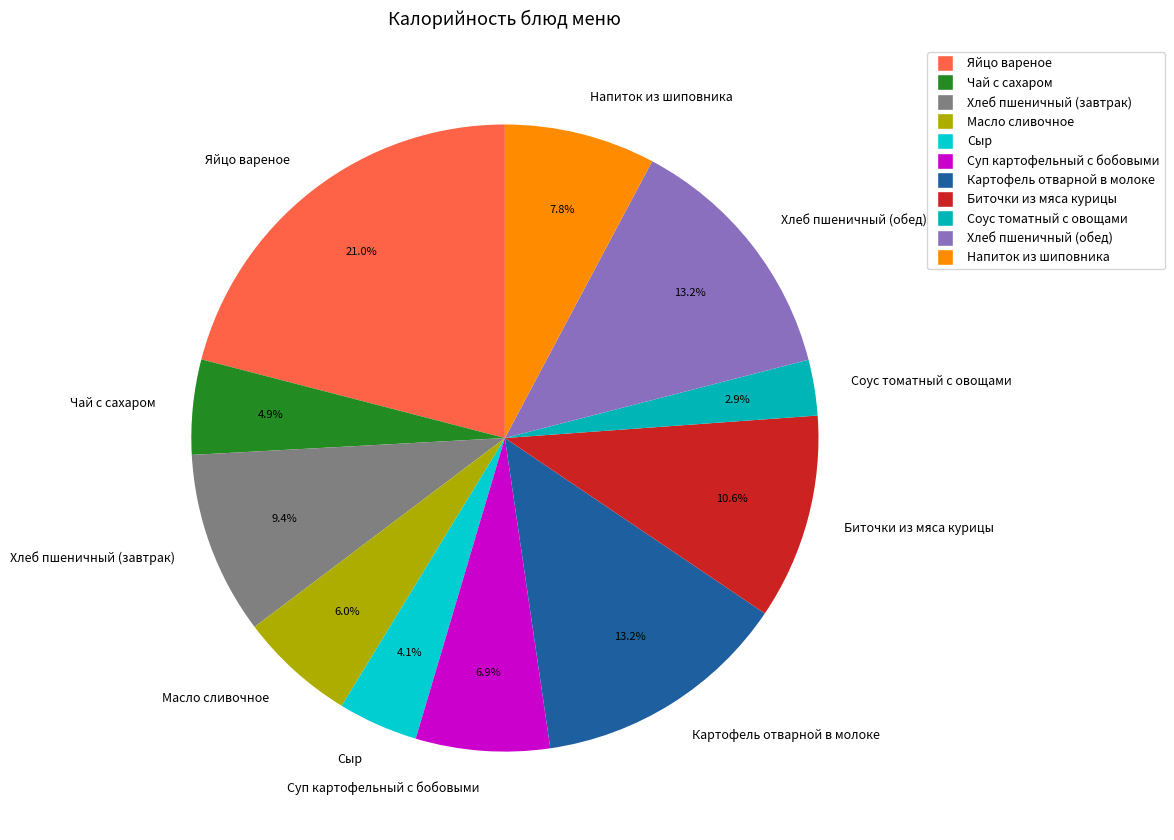

What is the largest slice in the pie chart?

Яйцо вареное